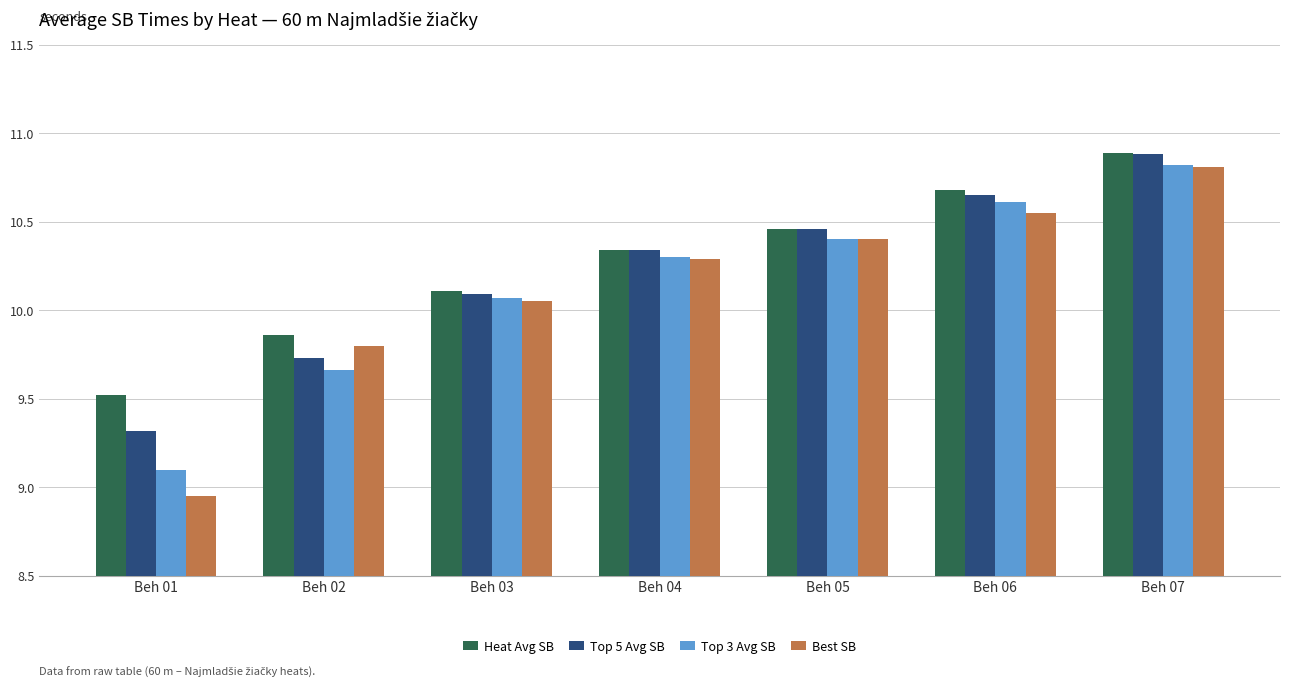

Which series has the largest range (max minus min)?

Best SB